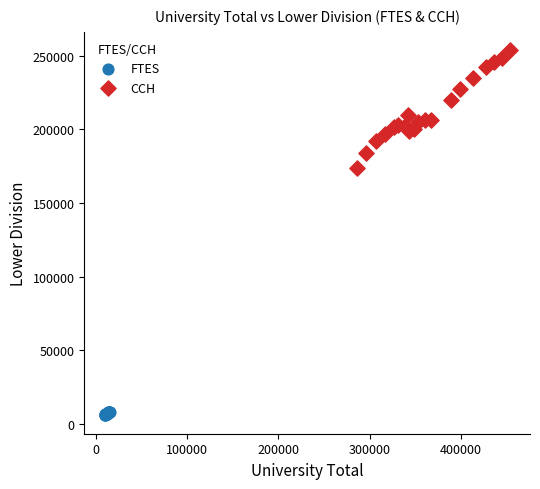

Which series has the widest spread of Y values?

CCH